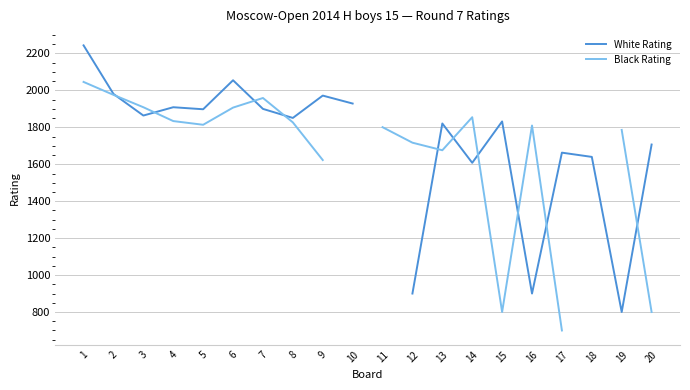

Does the chart display data point markers on the line(s)?

No